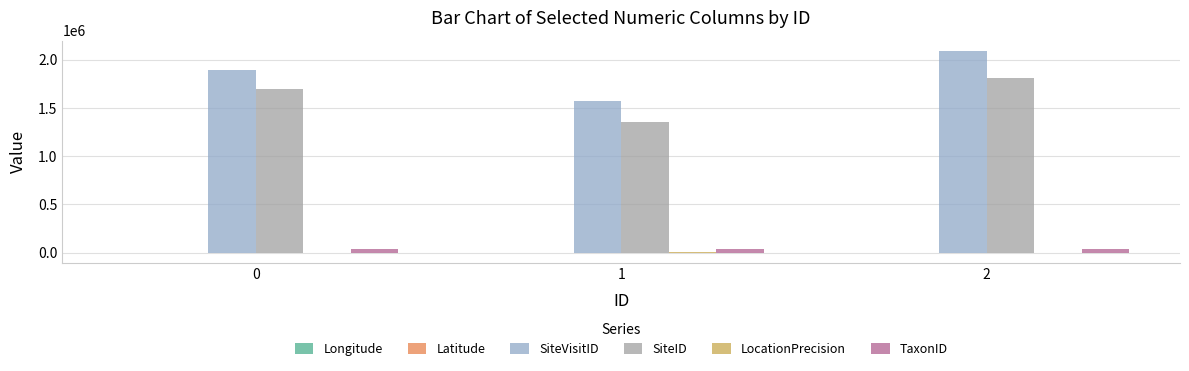

The value of SiteID at 1 is 1350303.0. True or false?

True